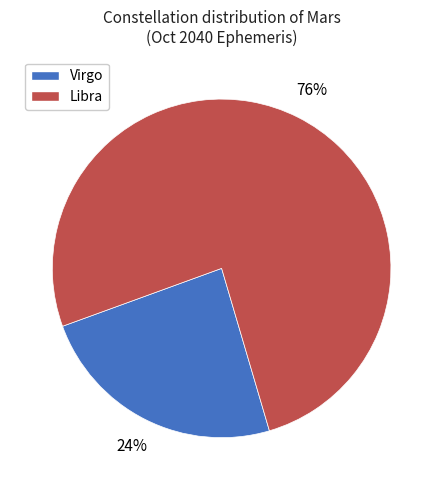

Count the number of slices in the pie.

2